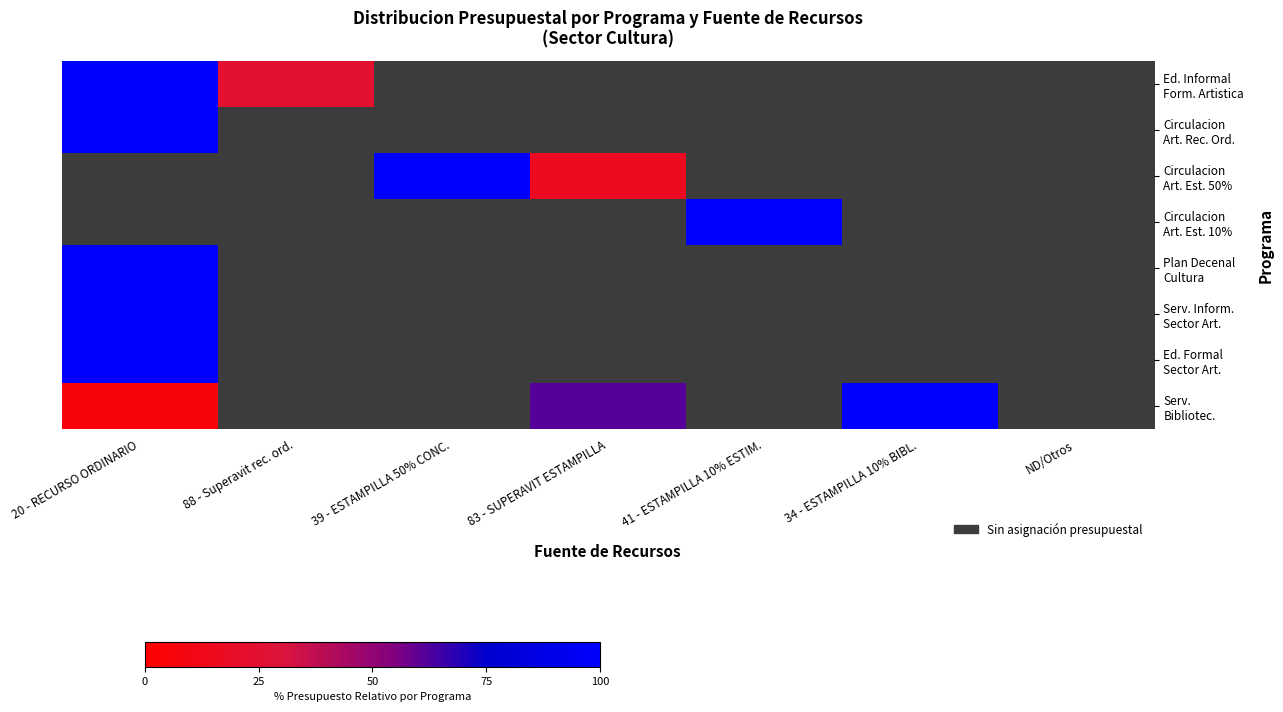

Which has a higher value, 39 - ESTAMPILLA 50% CONC. or 41 - ESTAMPILLA 10% ESTIM.?

39 - ESTAMPILLA 50% CONC.